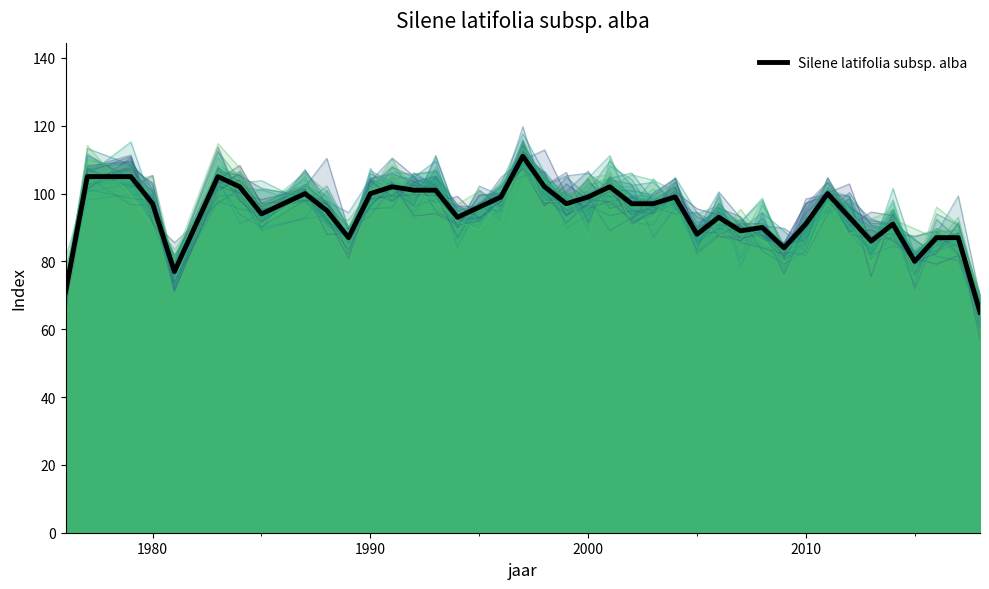

What is the minimum value for Silene latifolia subsp. alba?

65